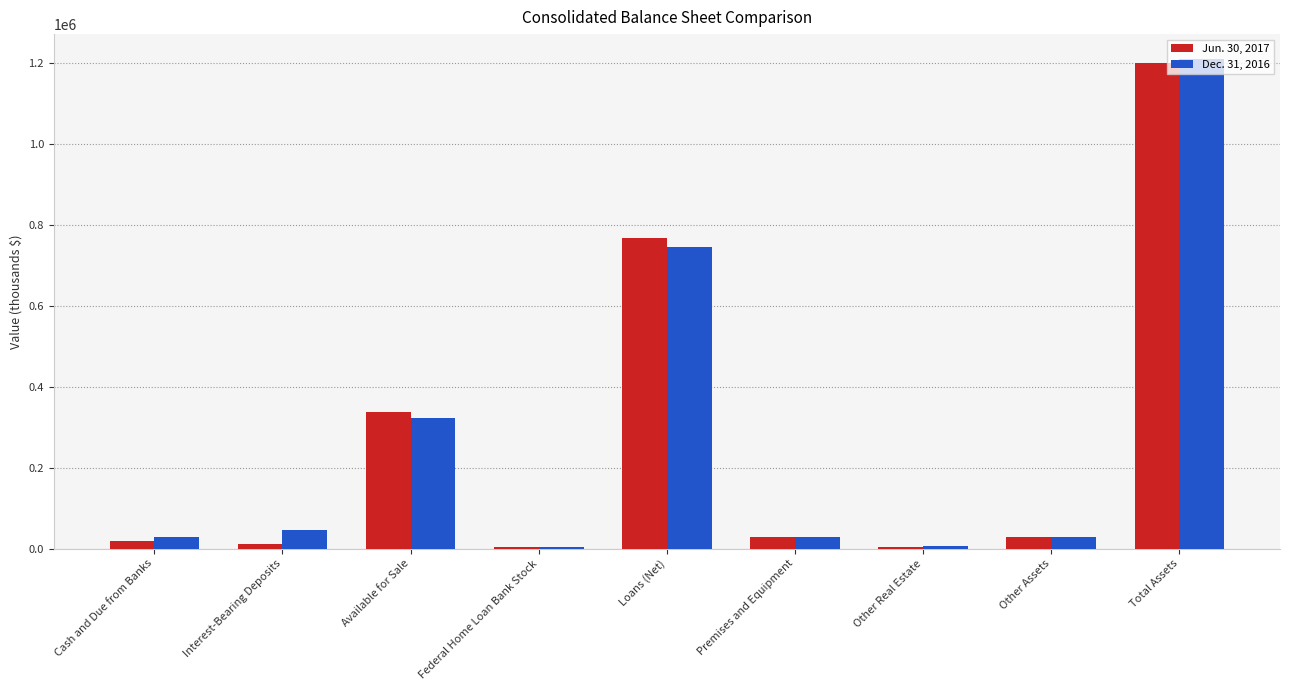

The value of Jun. 30, 2017 at Loans (Net) is 767069. True or false?

True